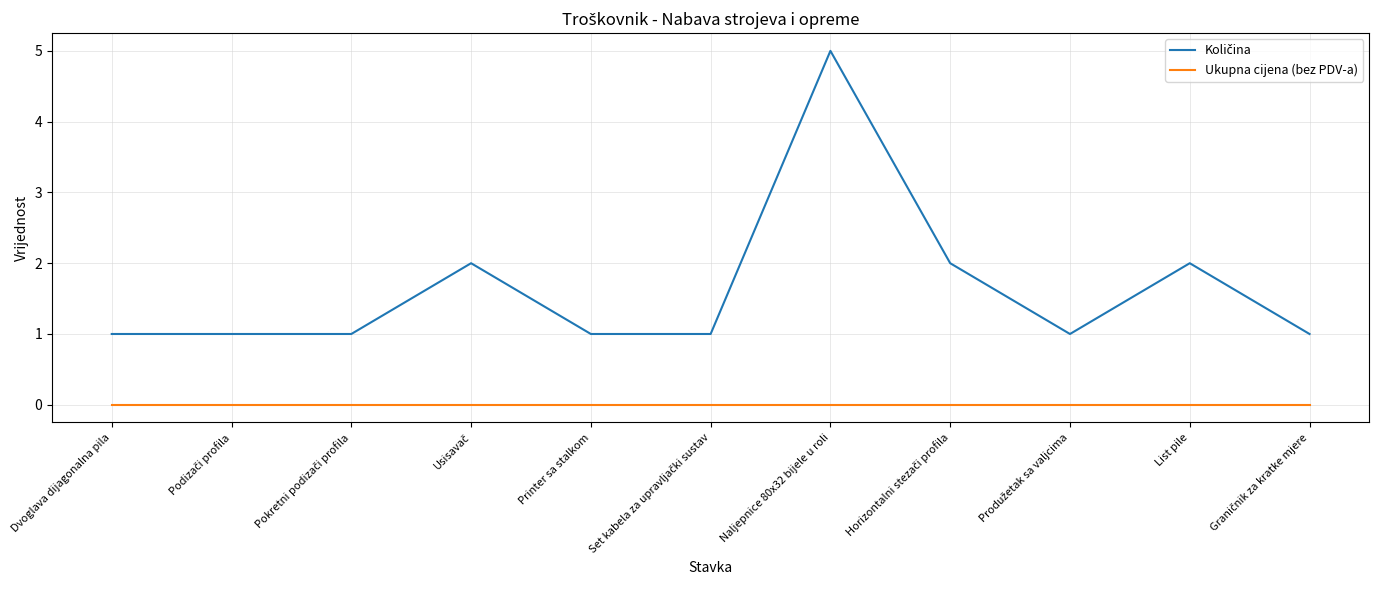

At which category is the sum across all series the highest?

Naljepnice 80x32 bijele u roli